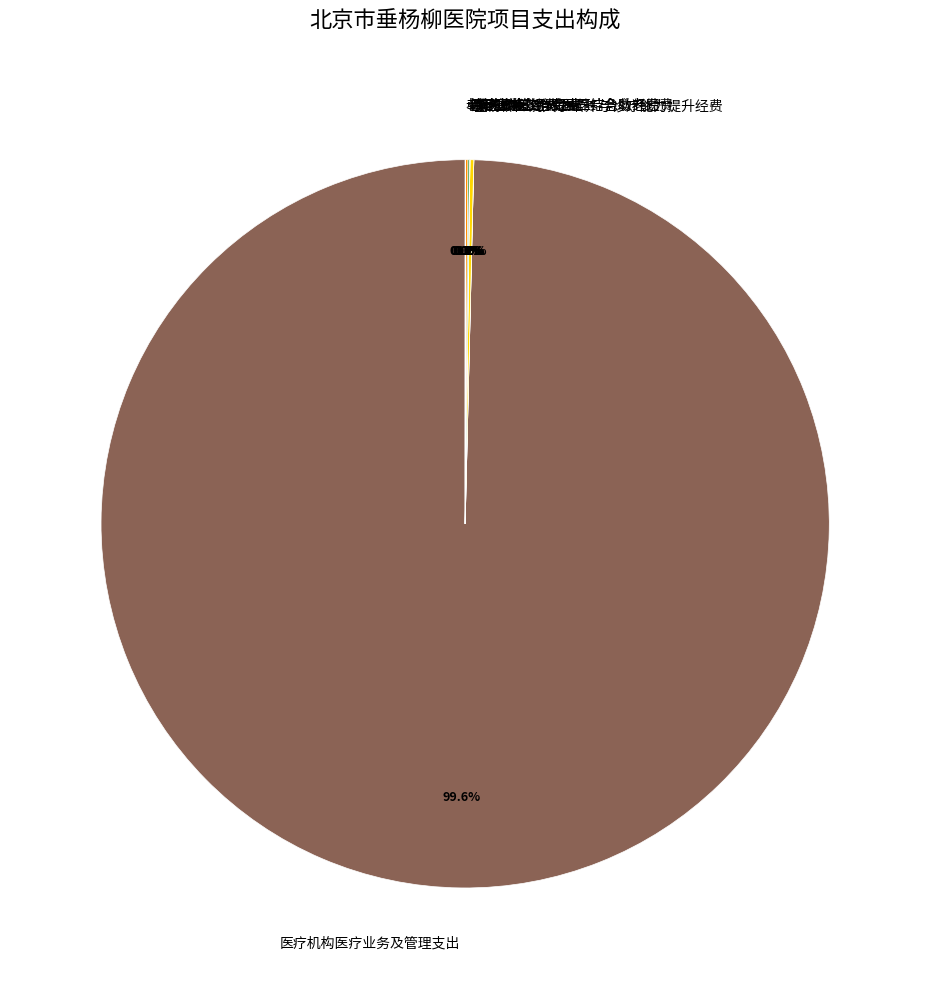

Which category has the biggest portion of the pie?

医疗机构医疗业务及管理支出